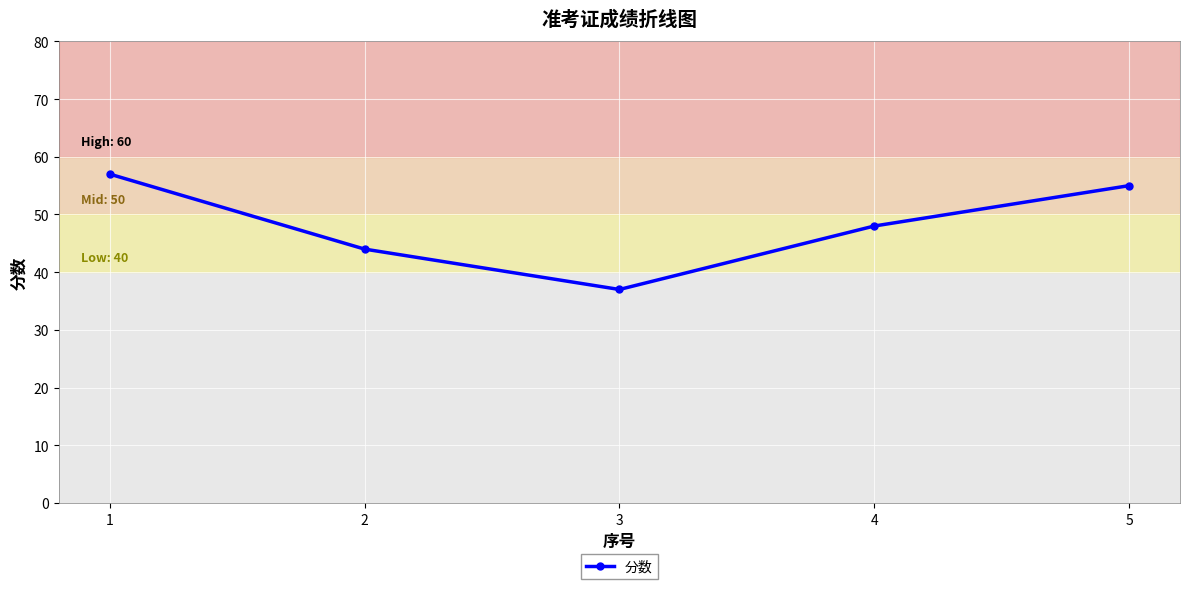

The chart shows a value of 77 at 1. True or false?

False